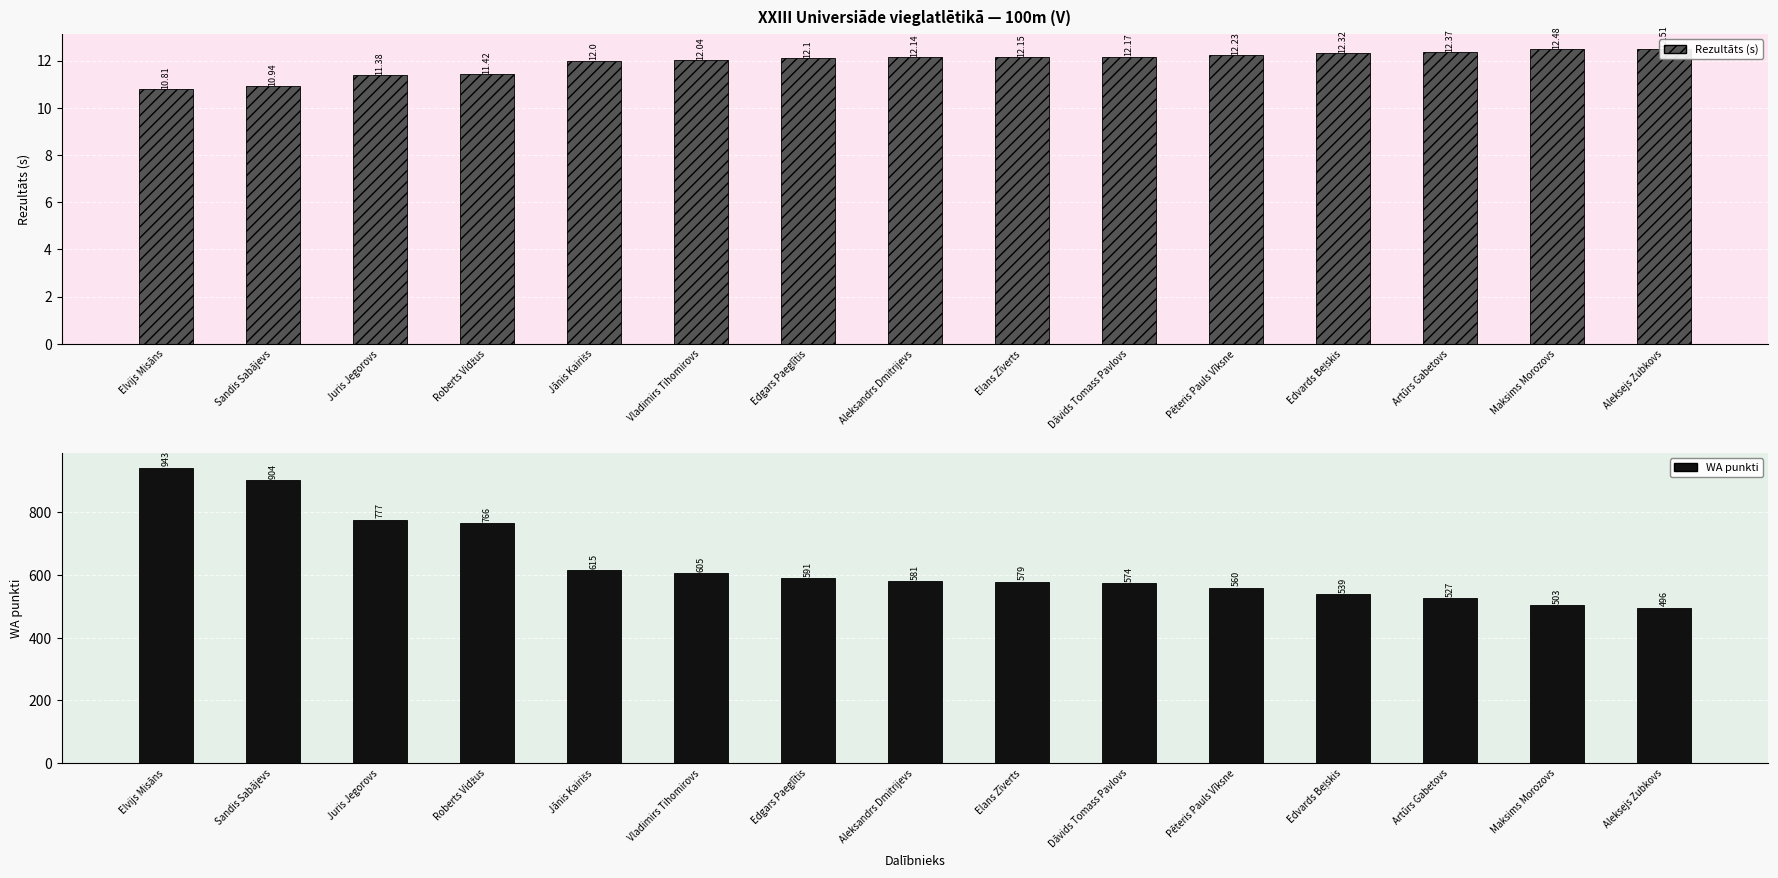

Between Edvards Beļskis and Aleksejs Zubkovs, which is larger?

Aleksejs Zubkovs